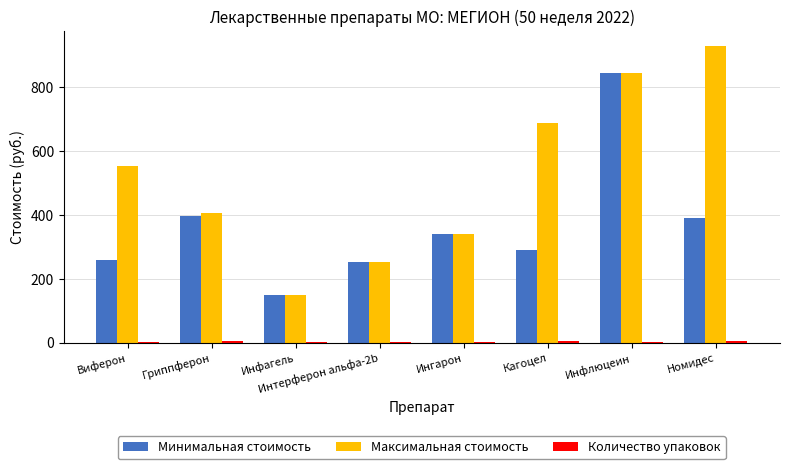

True or false: Минимальная стоимость has a value of 522.0 at Ингарон.

False